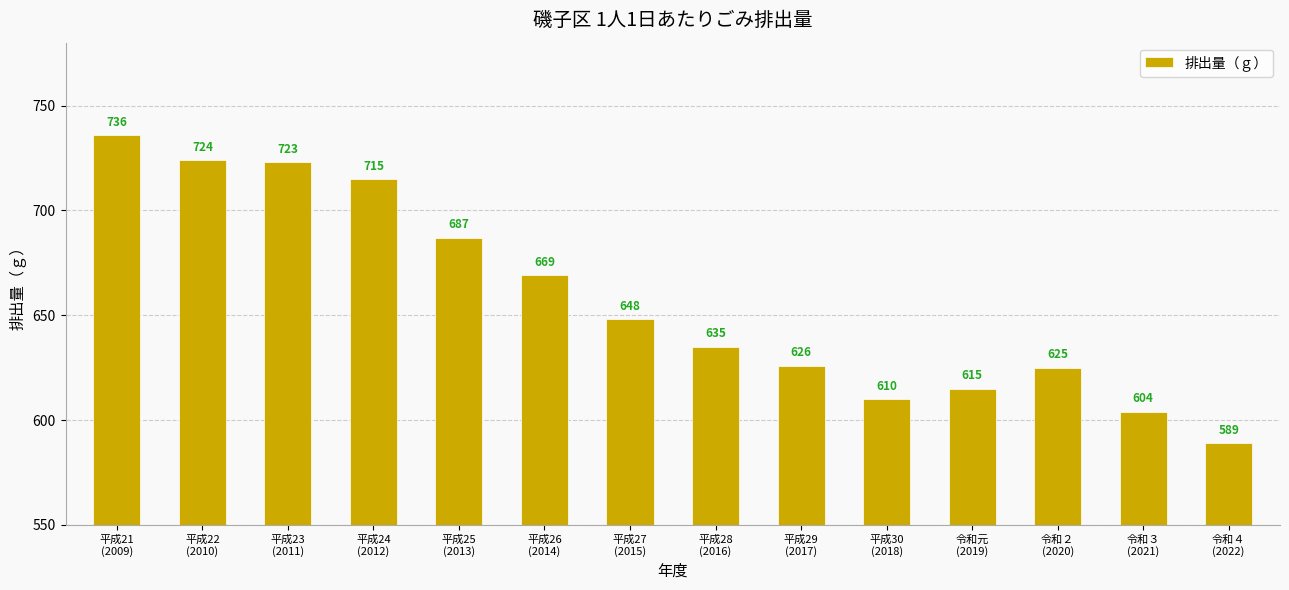

What is the sum of the values at 平成23
(2011) and 平成24
(2012)?

1438